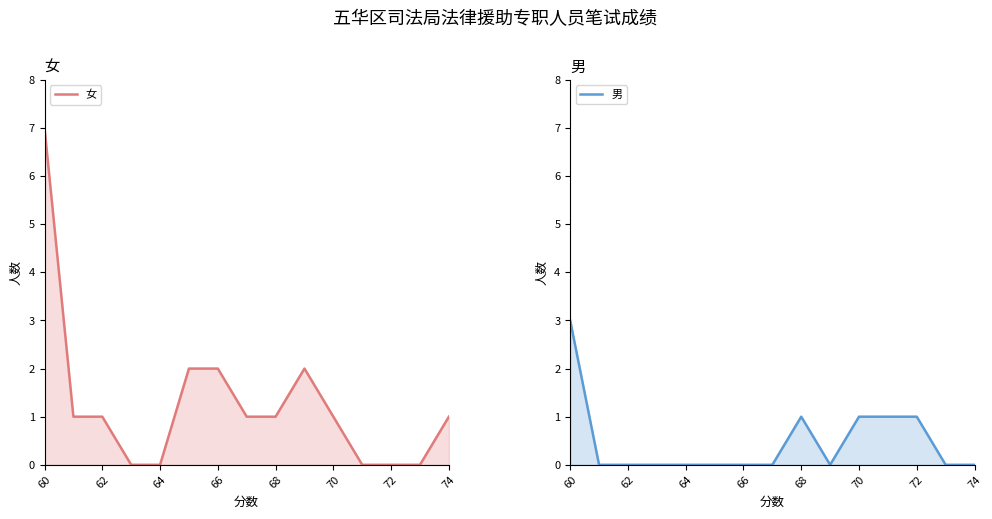

Does the chart display data point markers on the line(s)?

No